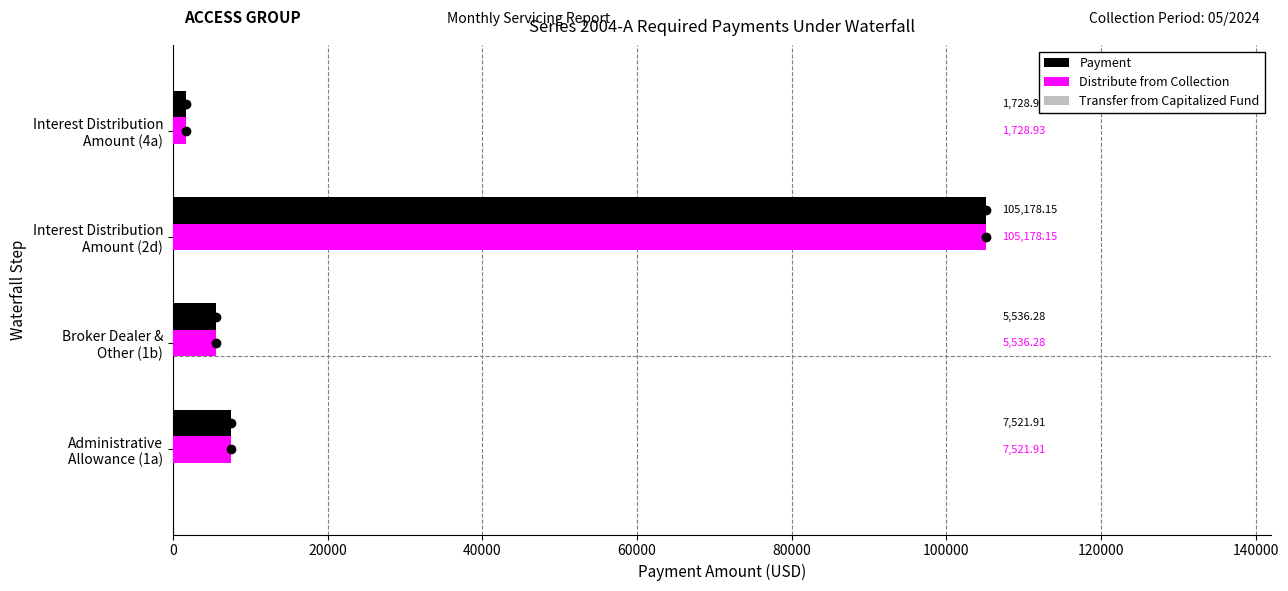

What is the sum of all Distribute from Collection values?

119965.3